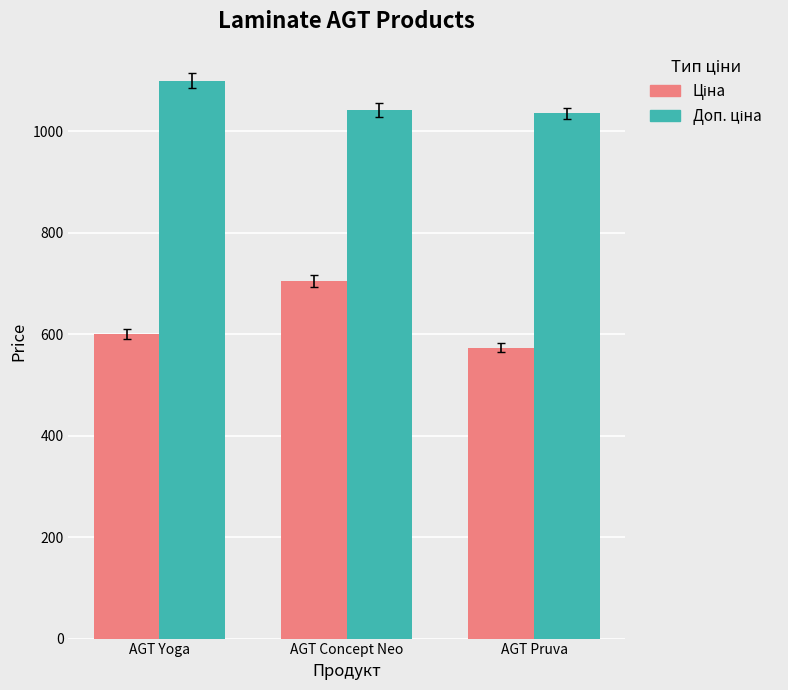

What is the difference between the highest and lowest values at AGT Yoga?

500.1